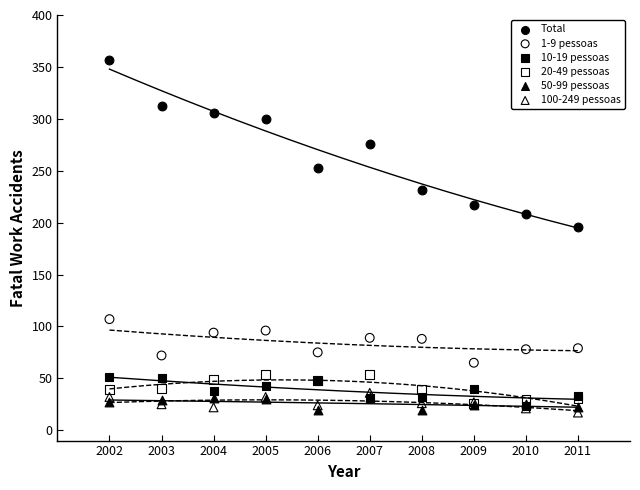

Which series has the largest Y range (max minus min)?

Total